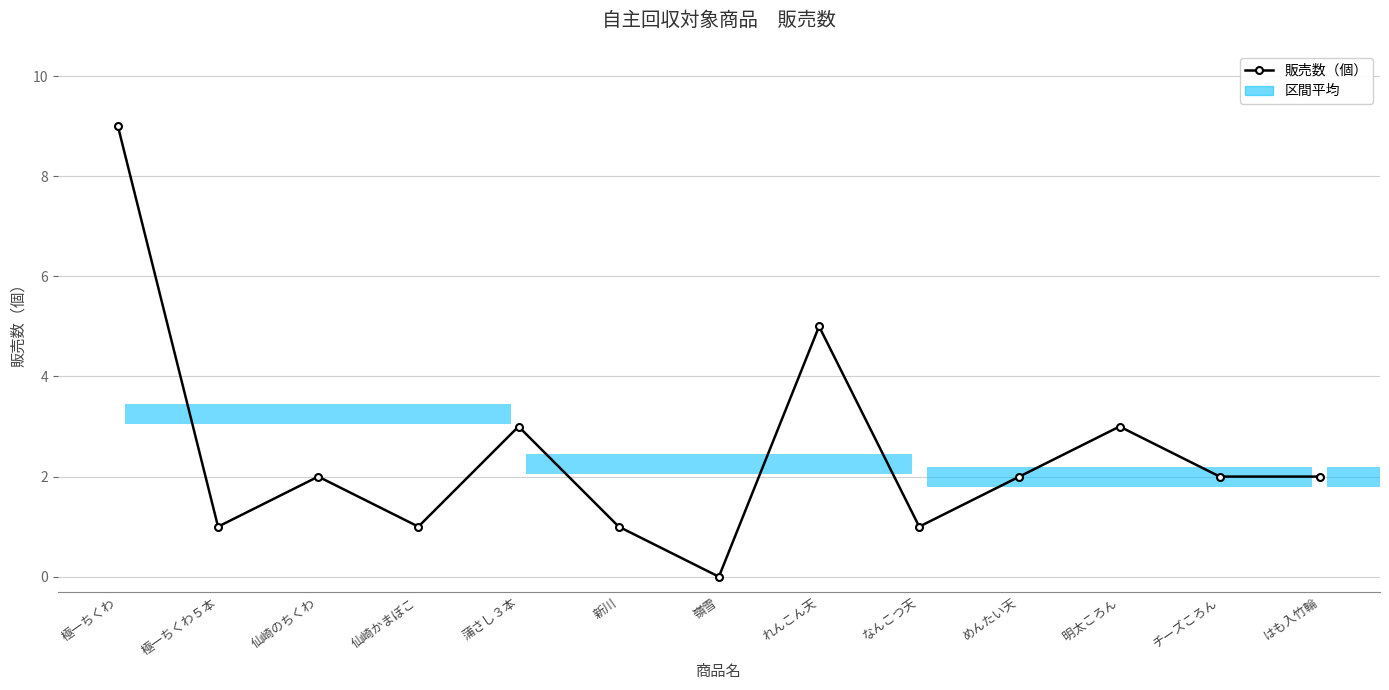

True or false: the data shows 3 at はも入竹輪.

False